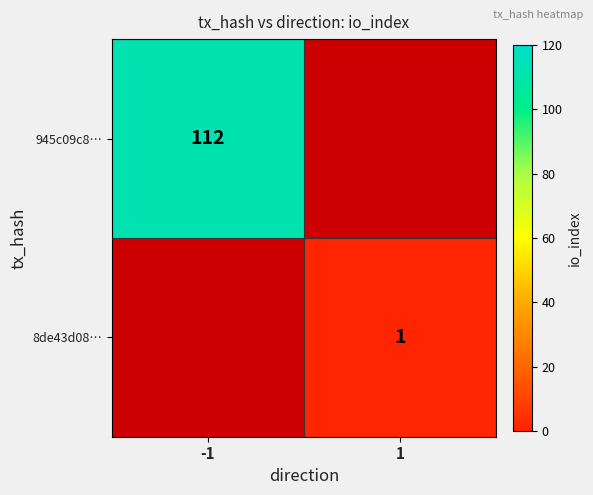

How many distinct data groups are displayed?

2